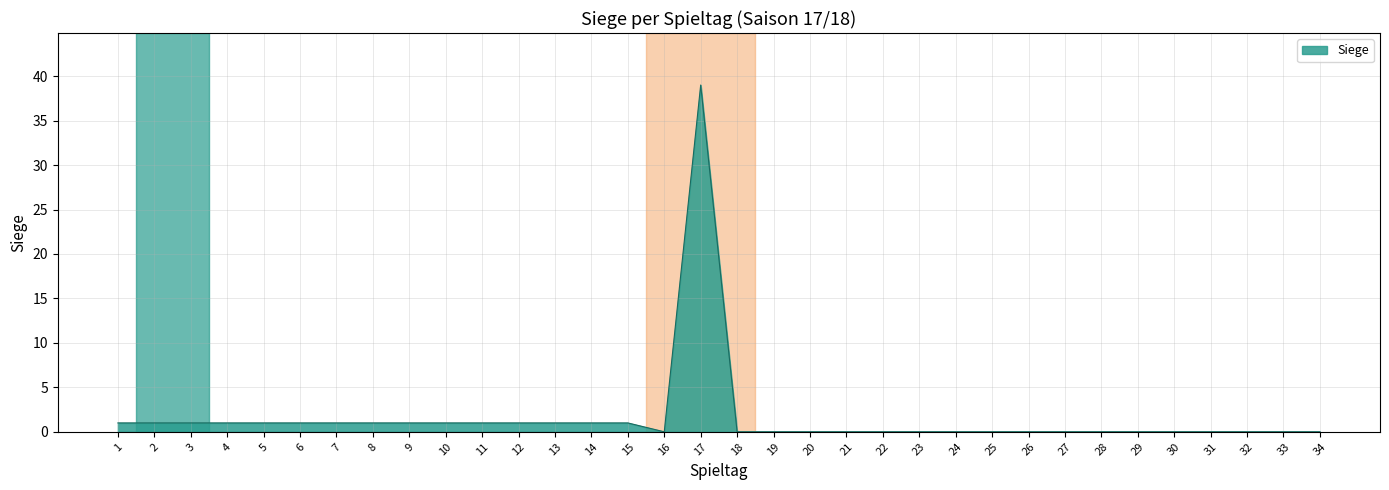

At which category does the chart reach its peak across all series?

17